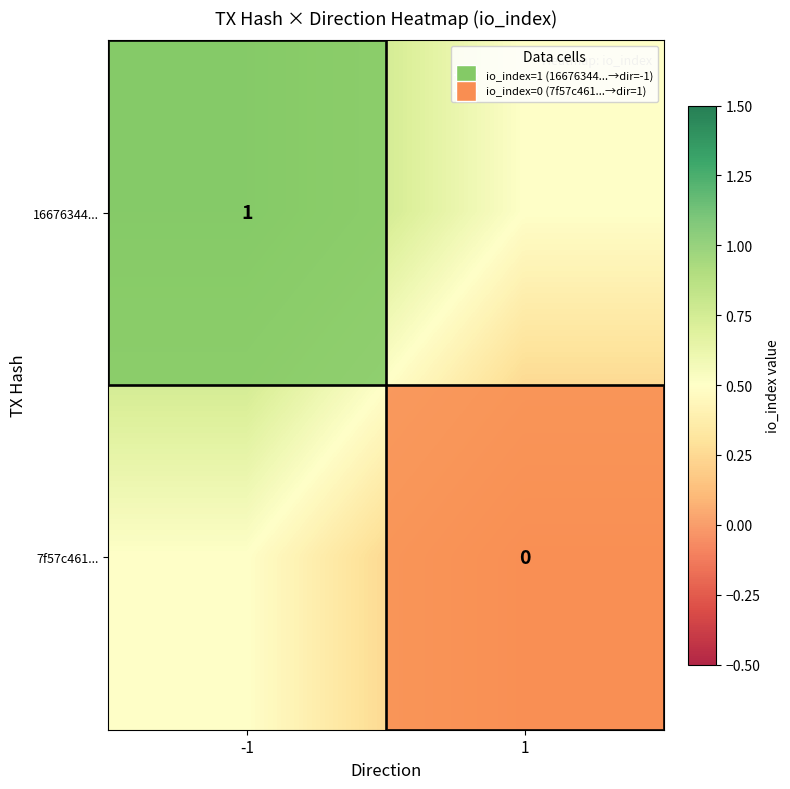

The 16676344... series shows 0.5 at -1. True or false?

False